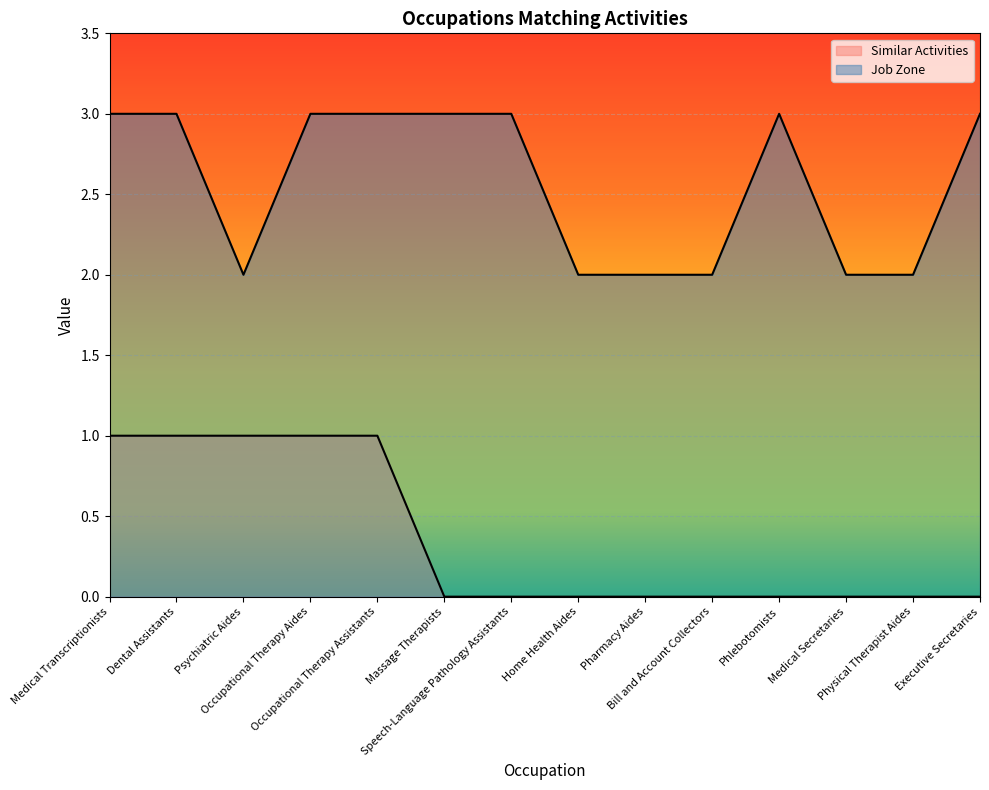

The value of Similar Activities at Pharmacy Aides is 0. True or false?

True